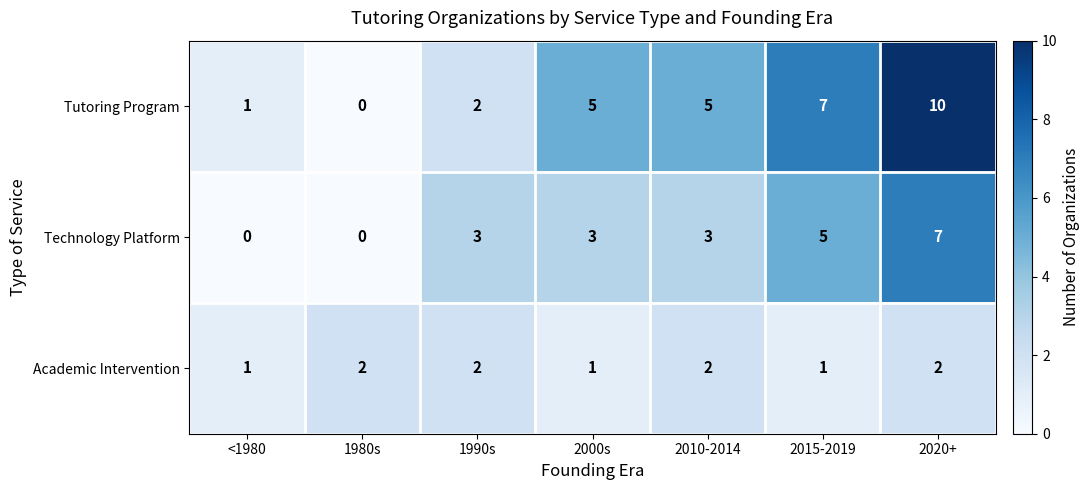

True or false: Technology Platform has a value of 3 at <1980.

False